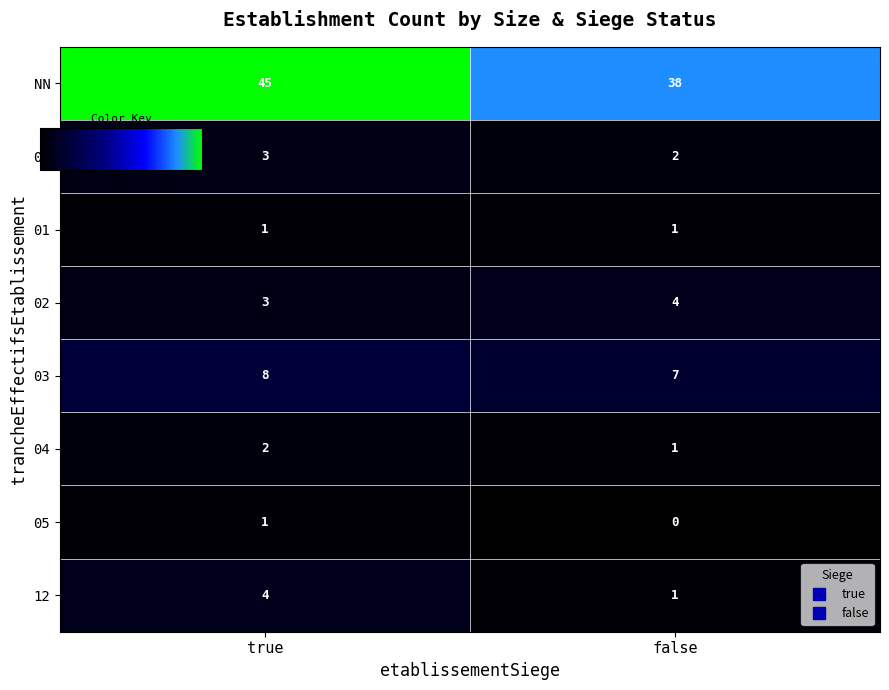

What is the total value across all series at false?

54